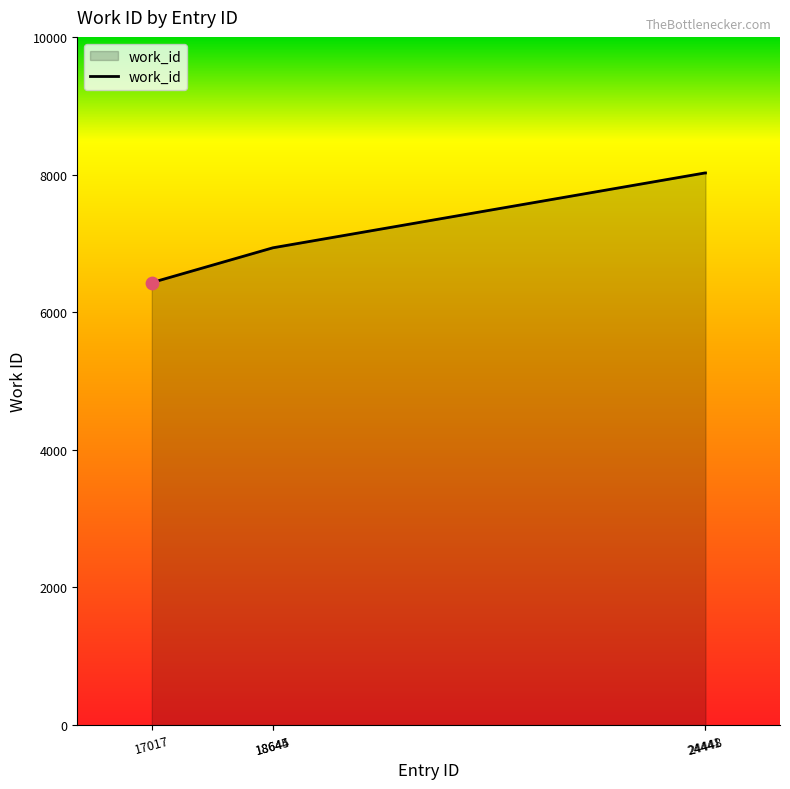

Approximately how many times larger is the value at 24448 compared to 18644?

1.2